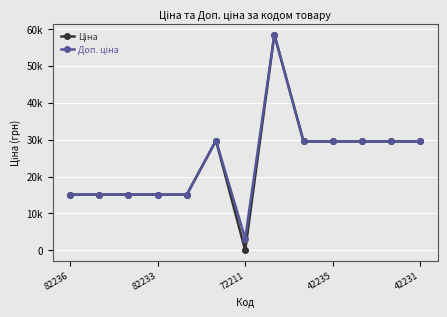

Does the chart display data point markers on the line(s)?

Yes